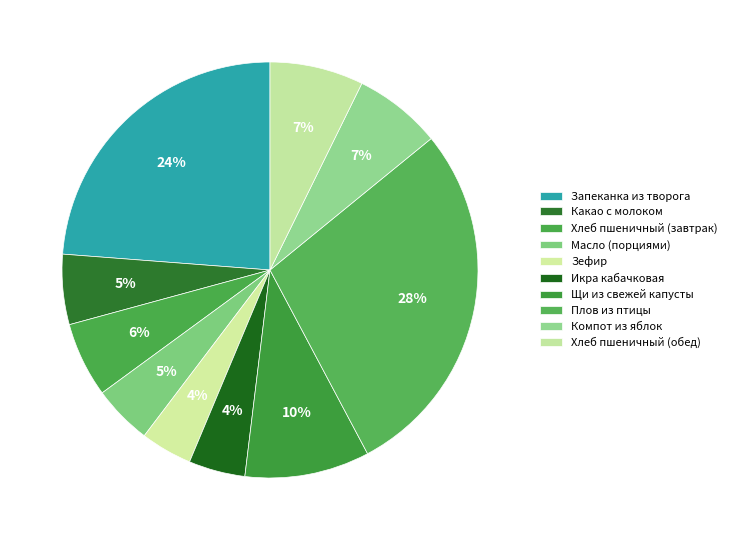

What percentage do Запеканка из творога and Хлеб пшеничный (обед) together represent?

31.1%